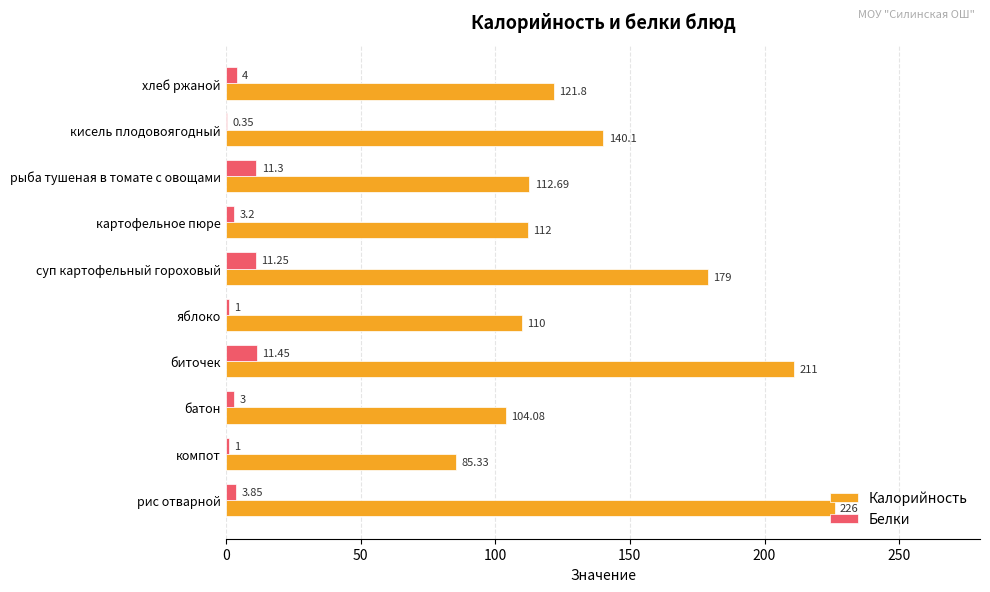

Count the number of data series in this chart.

2